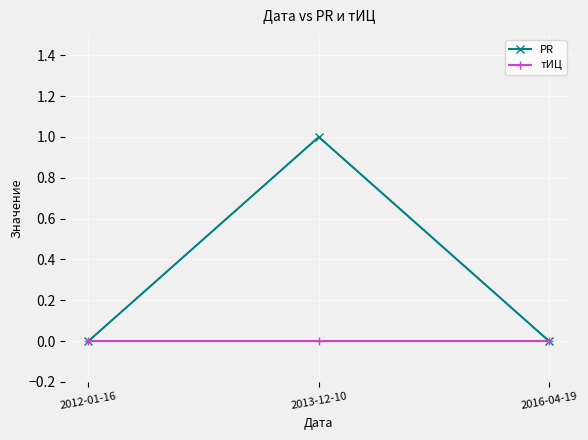

Reading right to left, extract all data points from this chart.

PR: 0	1	0
тИЦ: 0	0	0